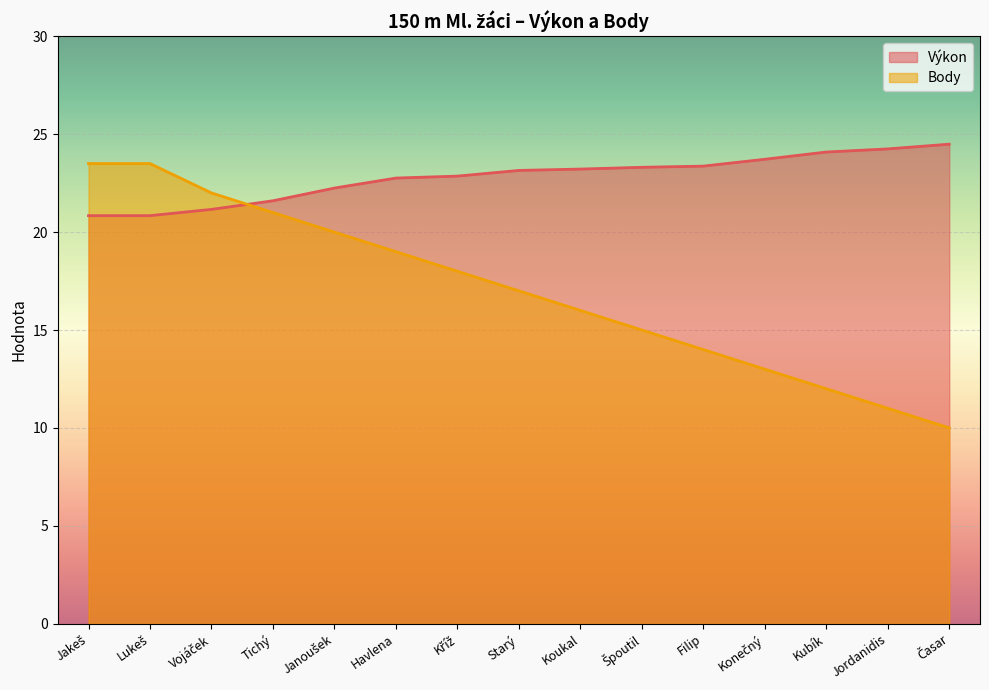

At how many categories does at least one series exceed 16?

15